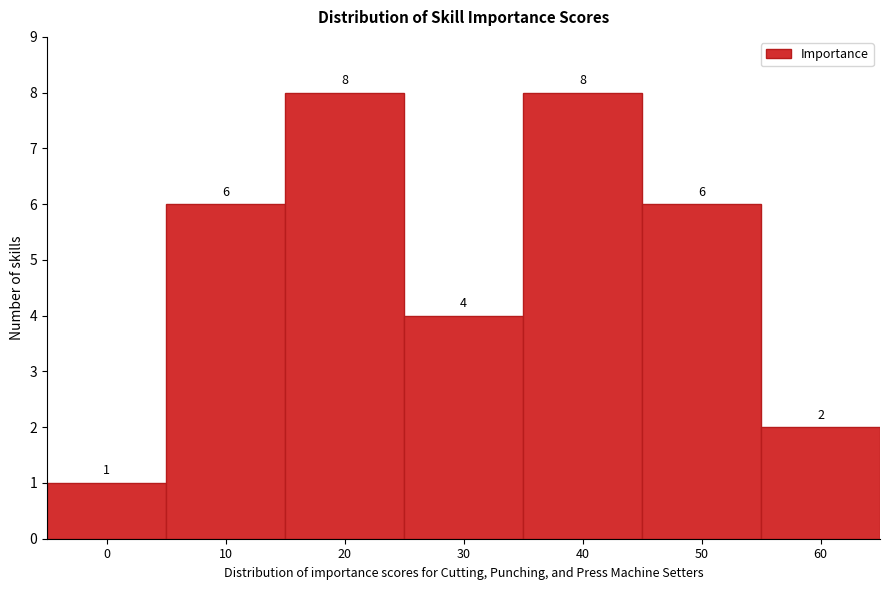

Reading right to left, extract all data points from this chart.

60=2	50=6	40=8	30=4	20=8	10=6	0=1